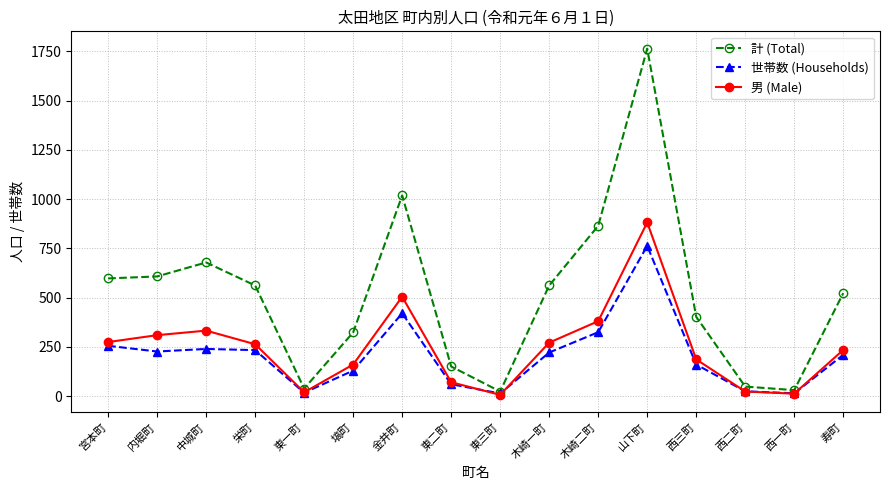

At which category is the sum across all series the highest?

山下町